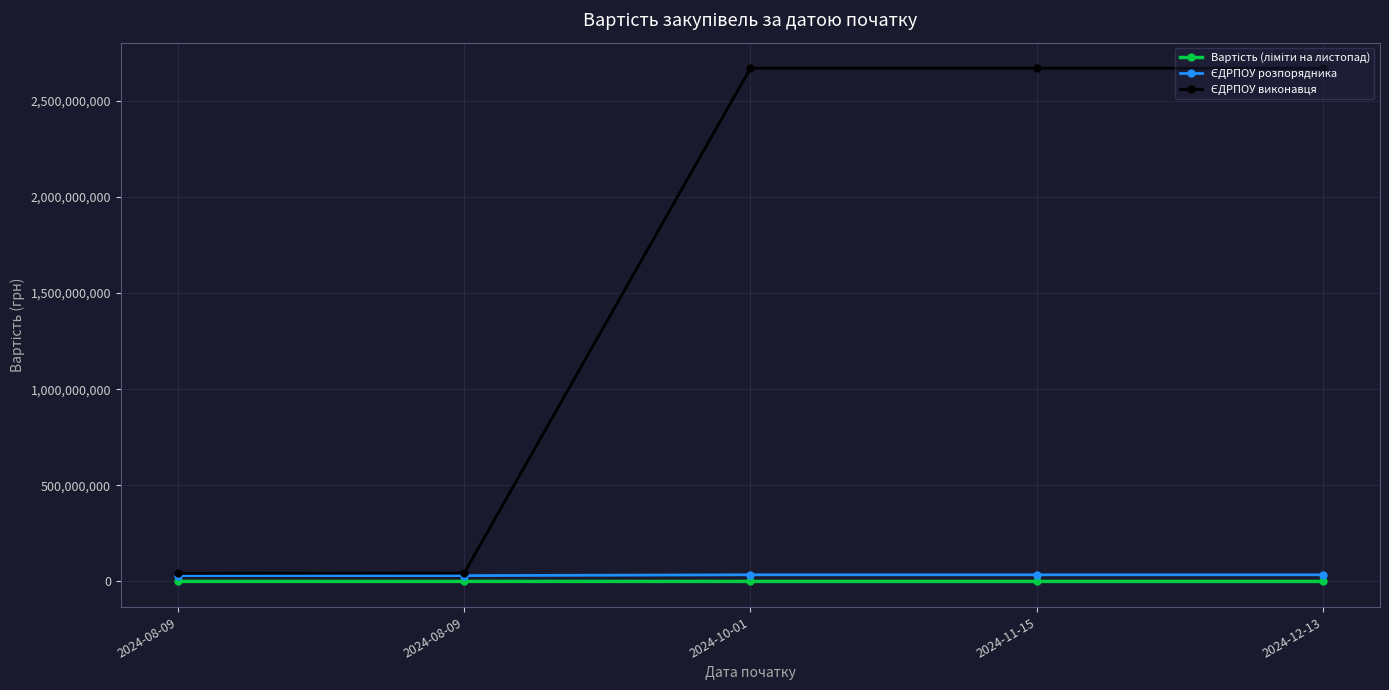

How many lines are shown in the chart?

3